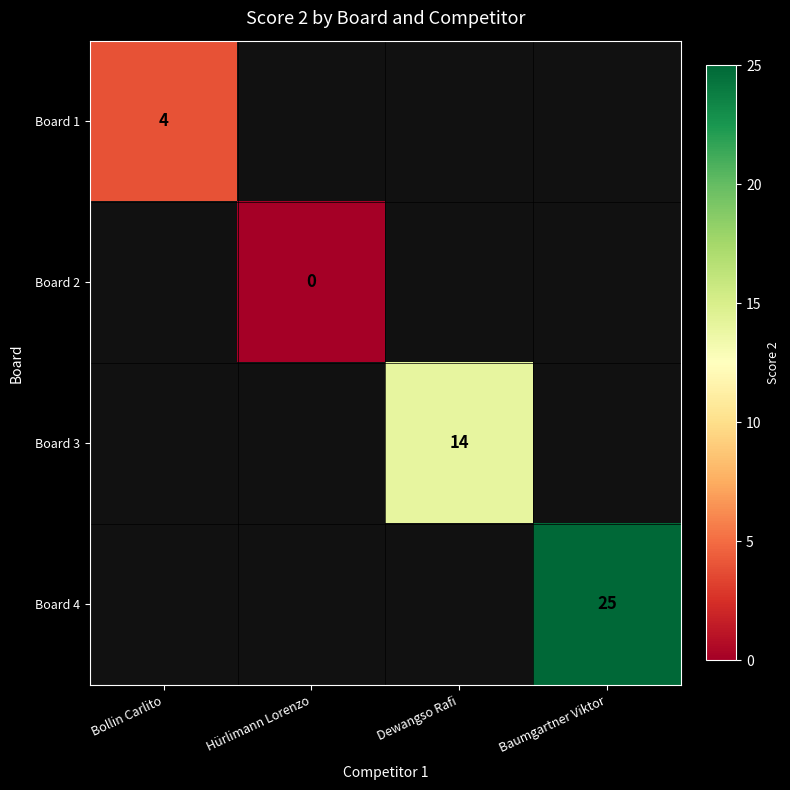

The value of Board 3 at Dewangso Rafi is 14. True or false?

True